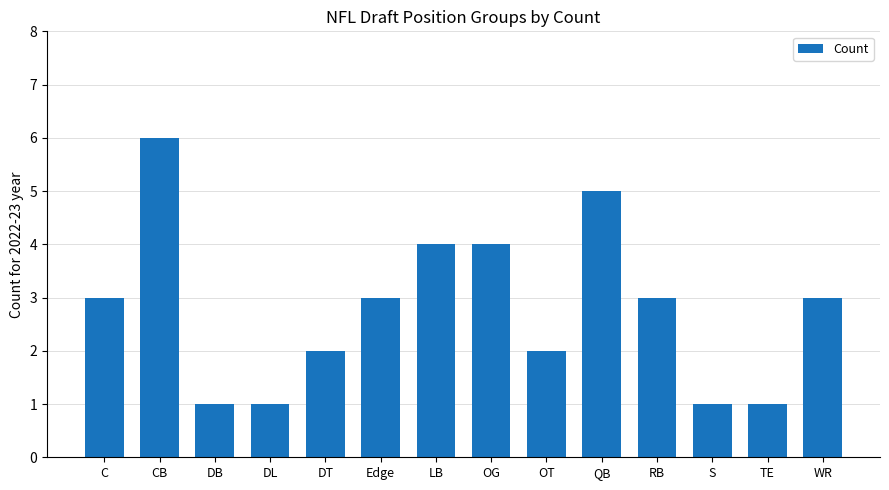

The value at RB is 3. True or false?

True